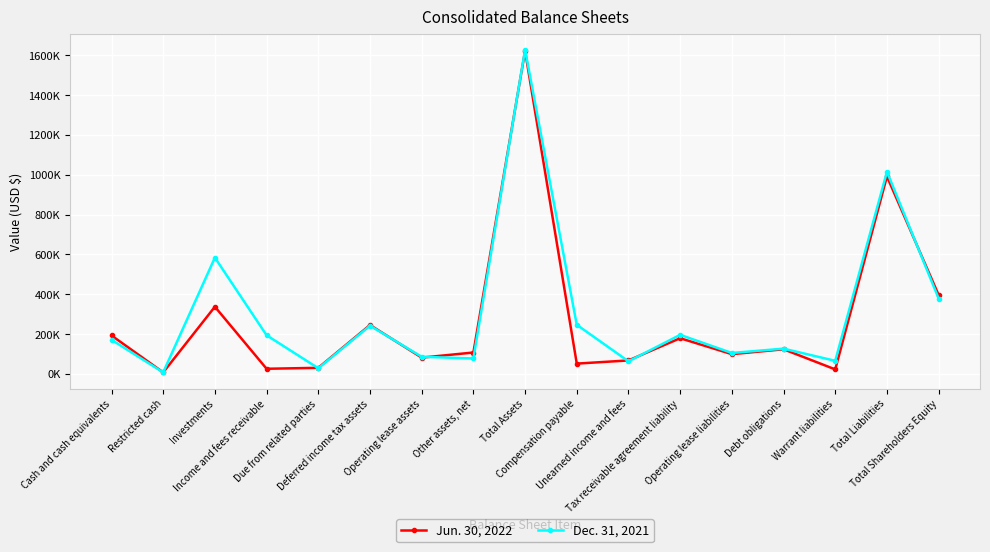

What is the sum of the Jun. 30, 2022 values at Investments and Tax receivable agreement liability?

515752